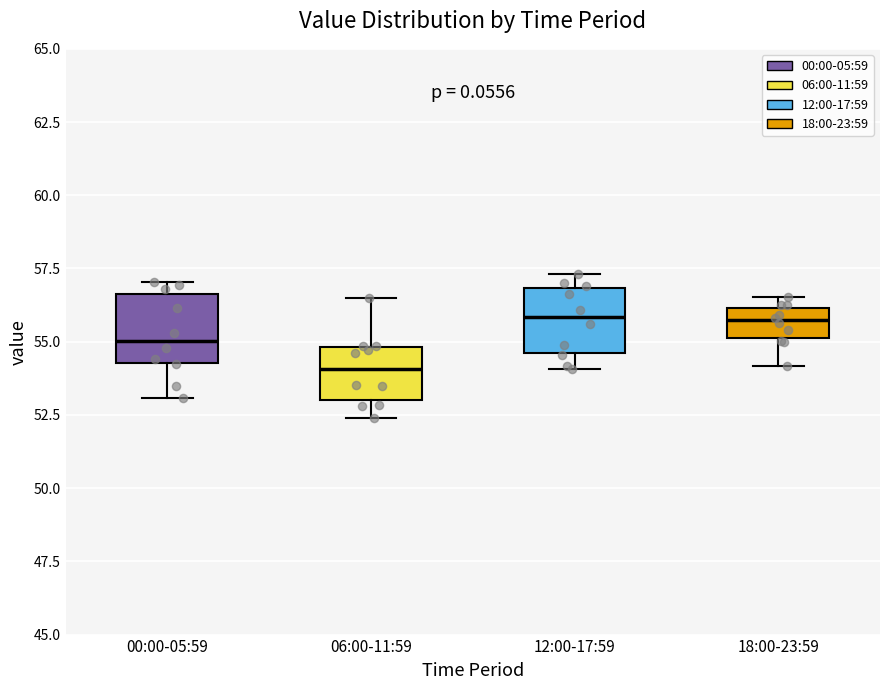

Reading left to right, read every box against the y-axis: the position of its median line, the range the box covers, and the ends of its whiskers. The values are not printed on the chart, so give them approximately, as read against the axis.

00:00-05:59: median 55.0, box 54.5 to 56.5, whiskers 53.0 to 57.0
06:00-11:59: median 54.0, box 53.0 to 55.0, whiskers 52.5 to 56.5
12:00-17:59: median 56.0, box 54.5 to 57.0, whiskers 54.0 to 57.5
18:00-23:59: median 55.5, box 55.0 to 56.0, whiskers 54.0 to 56.5